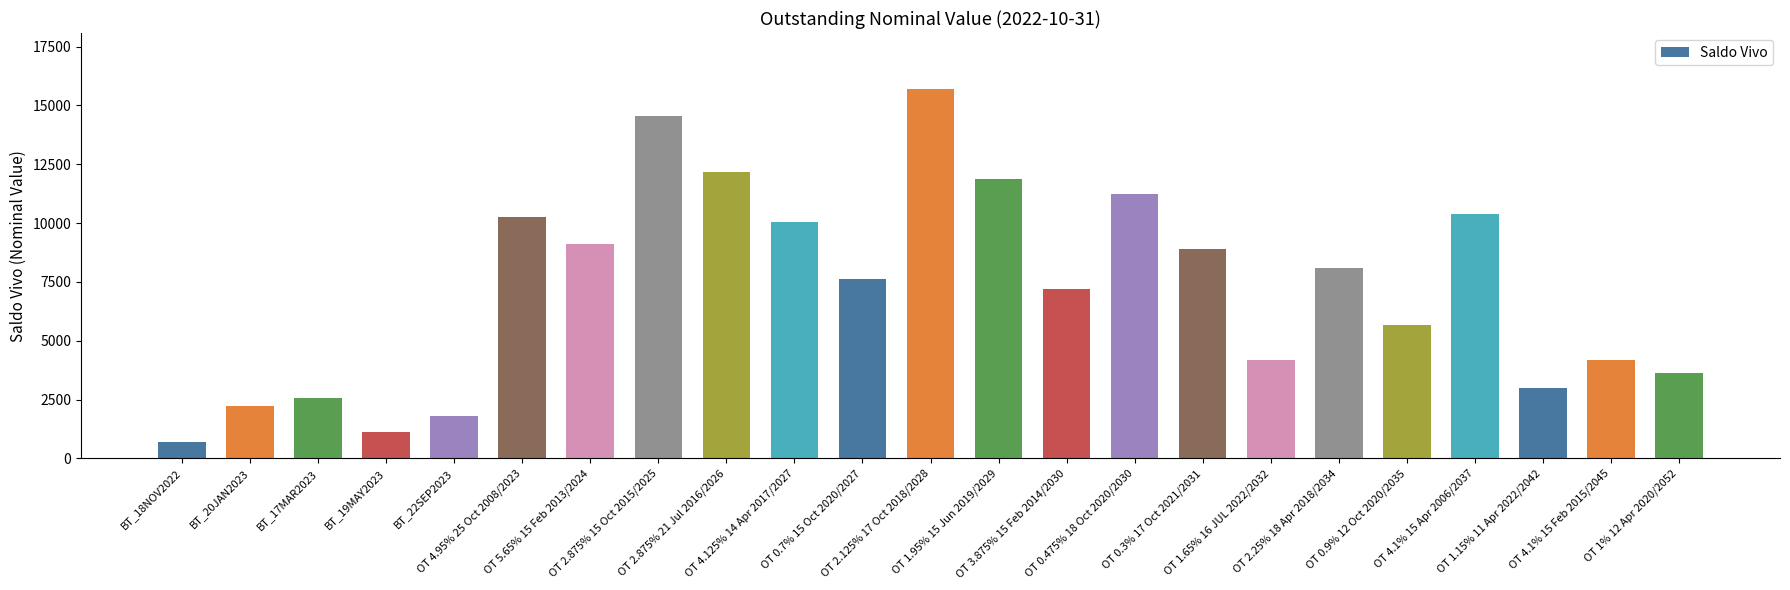

How many data points are less than 7608?

11